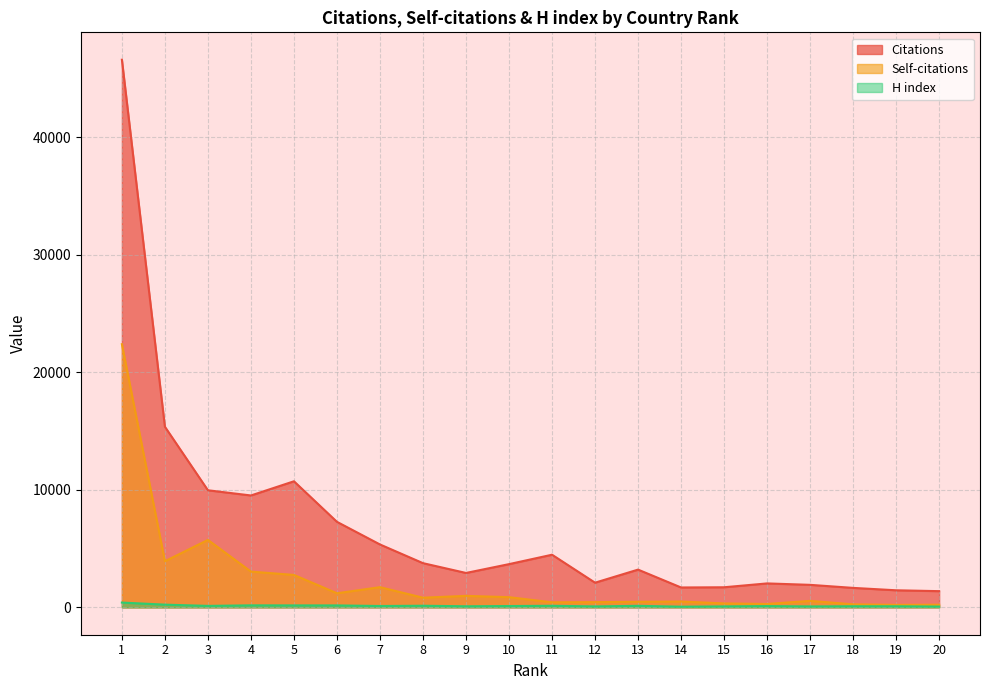

Rank the series at 3 from lowest to highest value.

H index, Self-citations, Citations